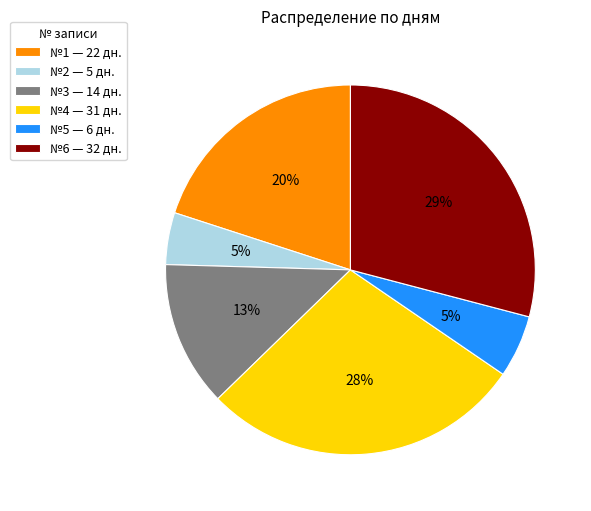

To the nearest percent, what is the average slice percentage?

17%